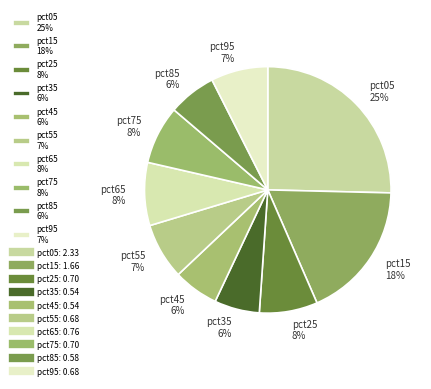

Is the sum of pct05 25% and pct85 6% greater than half?

No